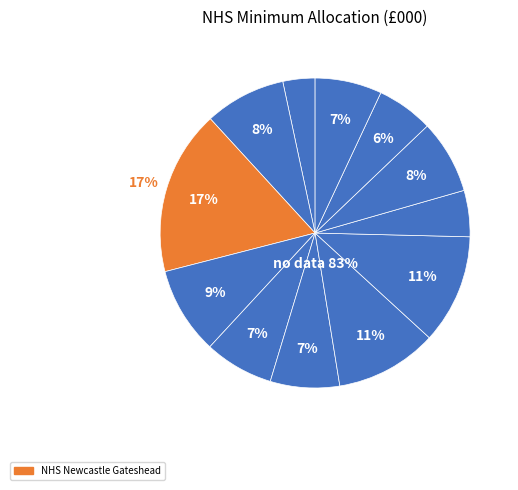

What is the ratio of the value at NHS Hartlepool and Stockton-on-Tees CCG to the value at NHS Sunderland CCG?

1.2